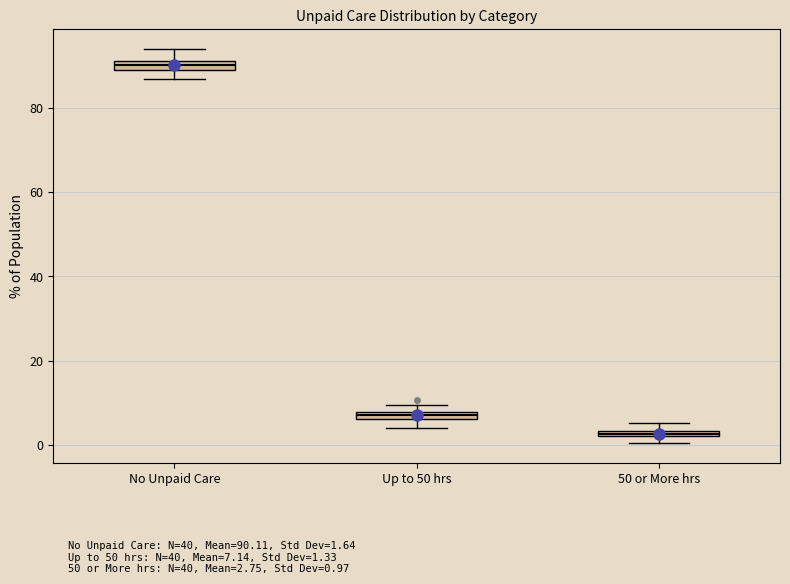

Which box has the lowest median line?

50 or More hrs